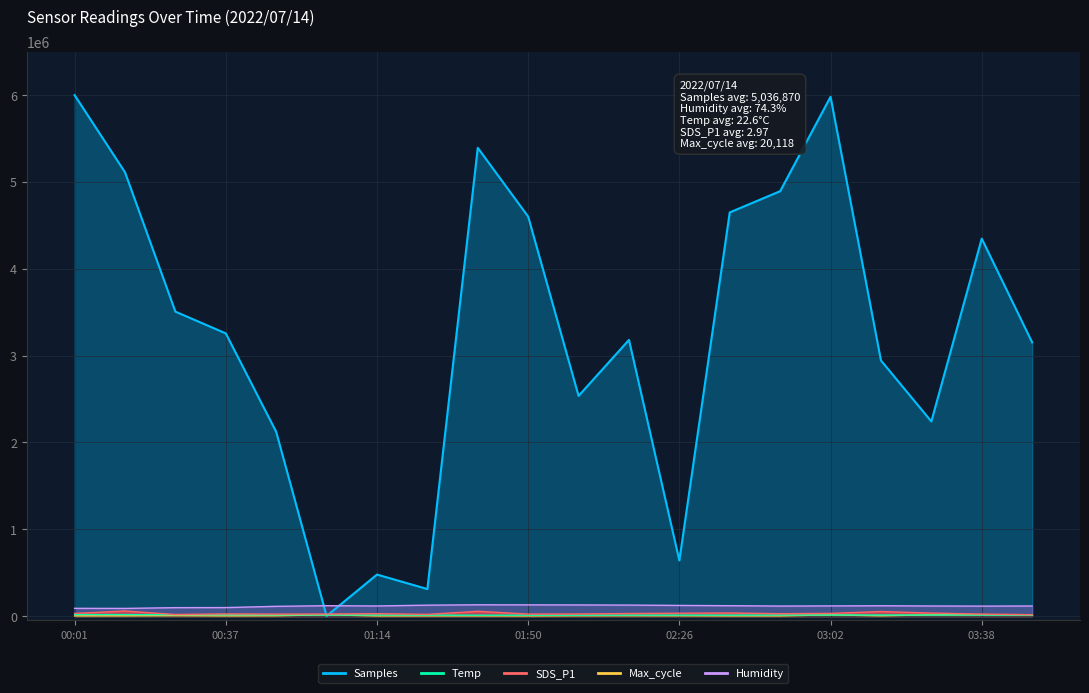

True or false: Temp has a value of 5609.0 at 01:02.

False